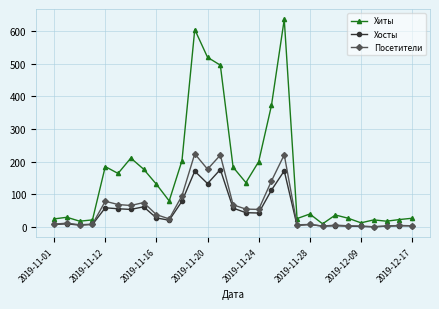

Does the chart have visible grid lines?

Yes